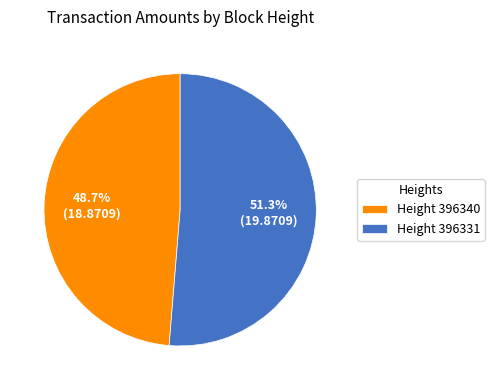

How much of the chart is everything except Height 396340?

51.3%